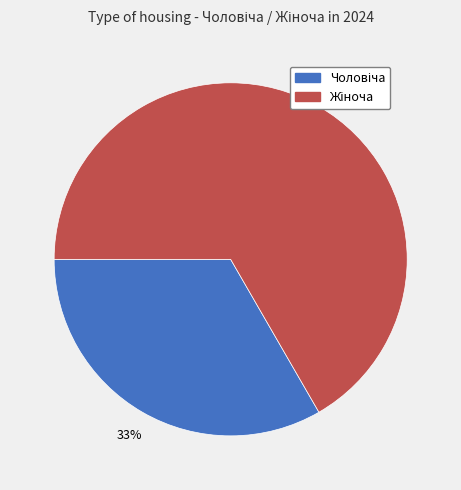

Is there any slice that represents more than half of the pie?

Yes